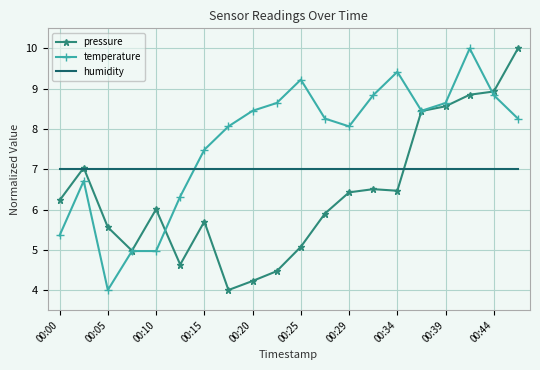

How many times do humidity and temperature cross each other?

1